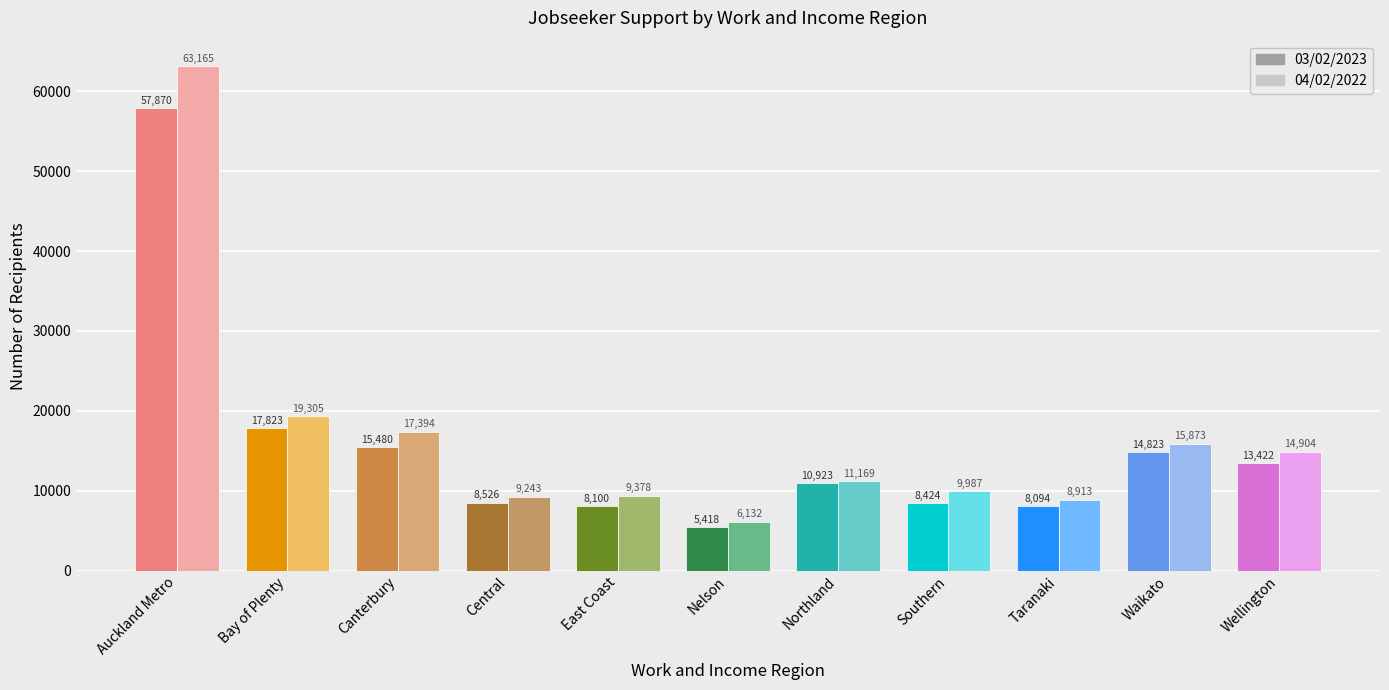

Which category has the highest value across all series?

Auckland Metro